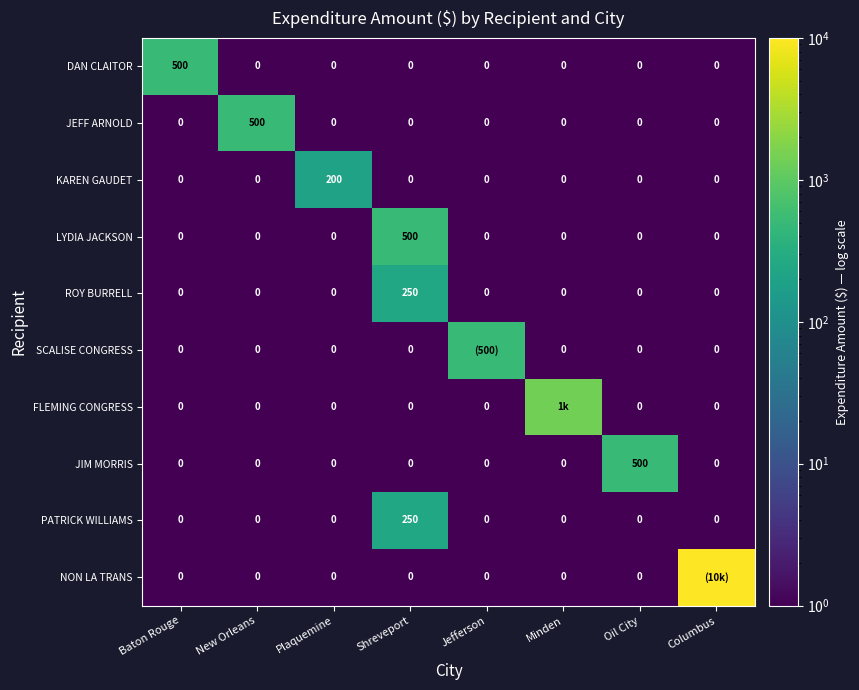

What is the greatest value displayed?

10000